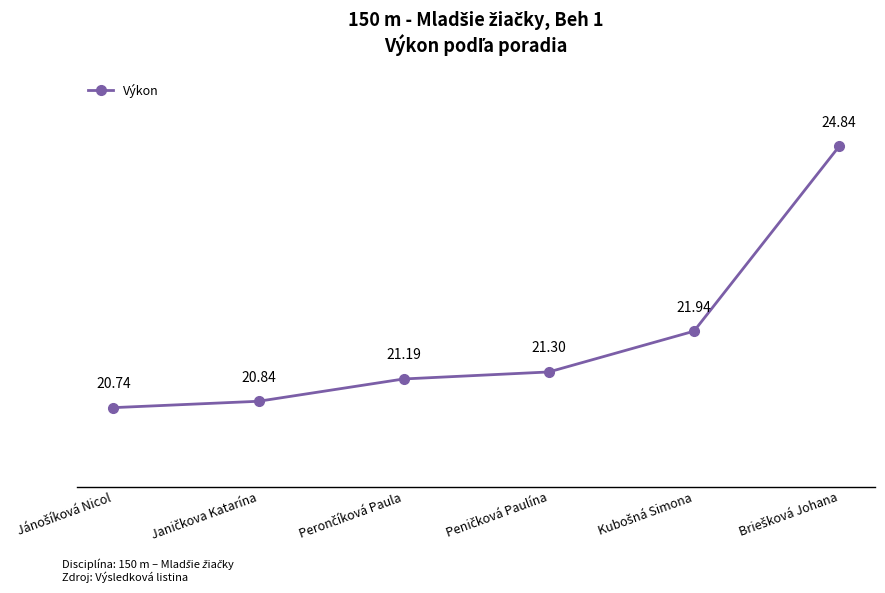

What is the average value?

21.8